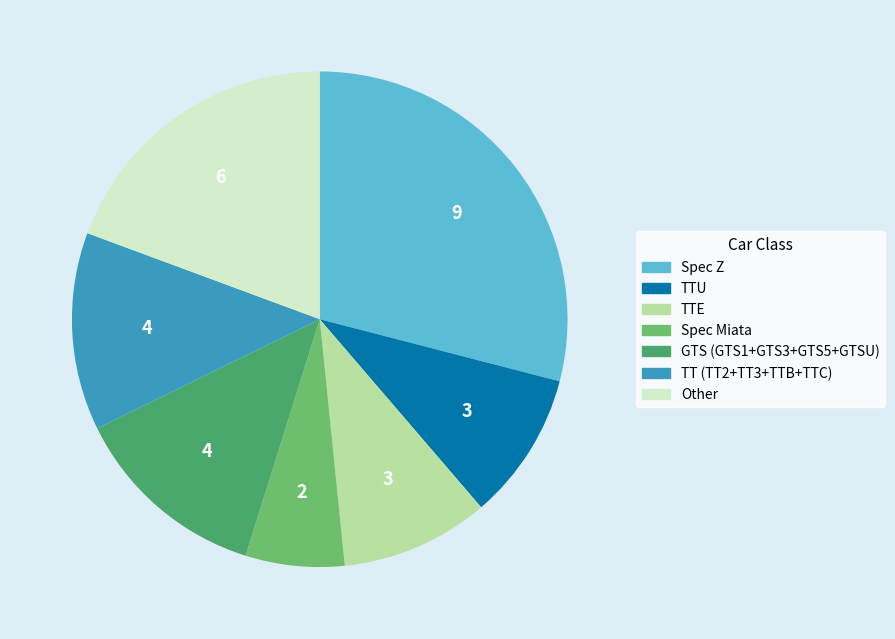

Count the number of slices in the pie.

7